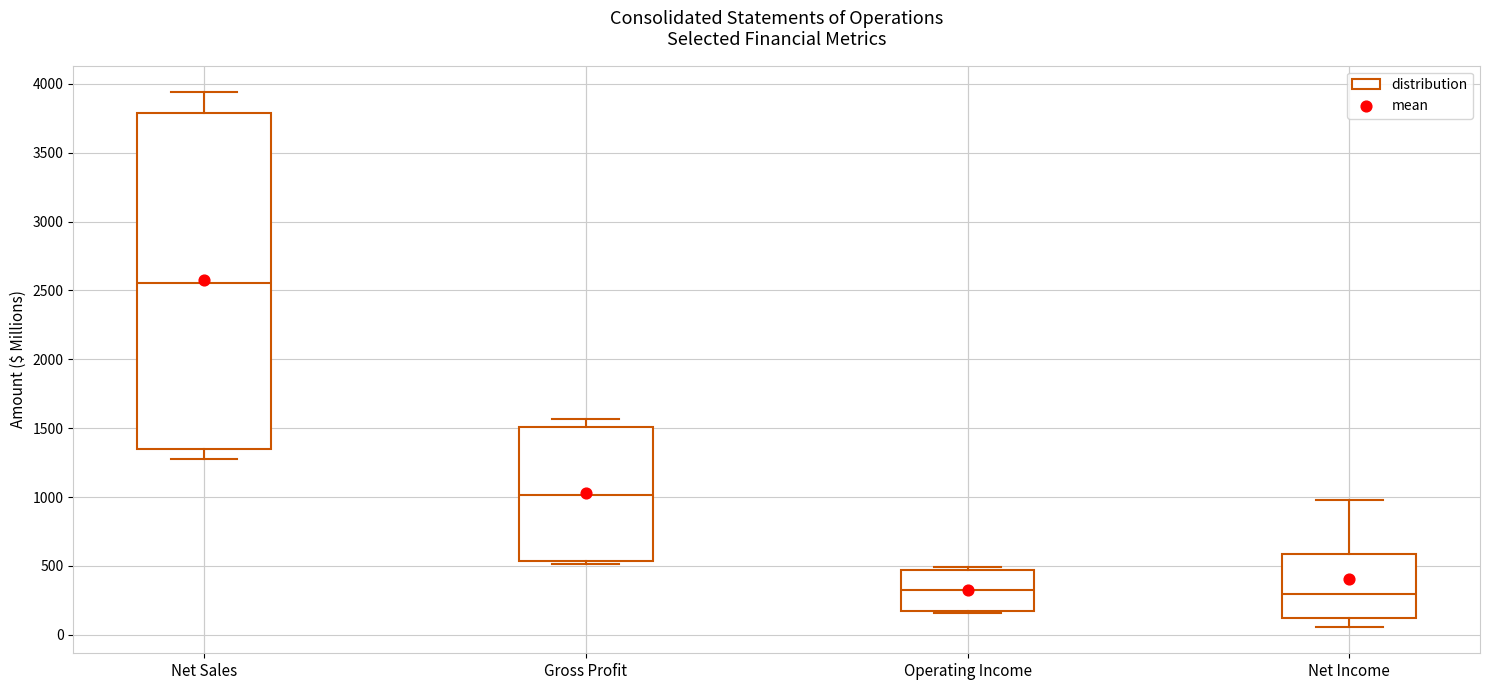

Where is the lower edge of the box for Operating Income on the y-axis? The values are not printed on the chart, so give them approximately, as read against the axis.

200